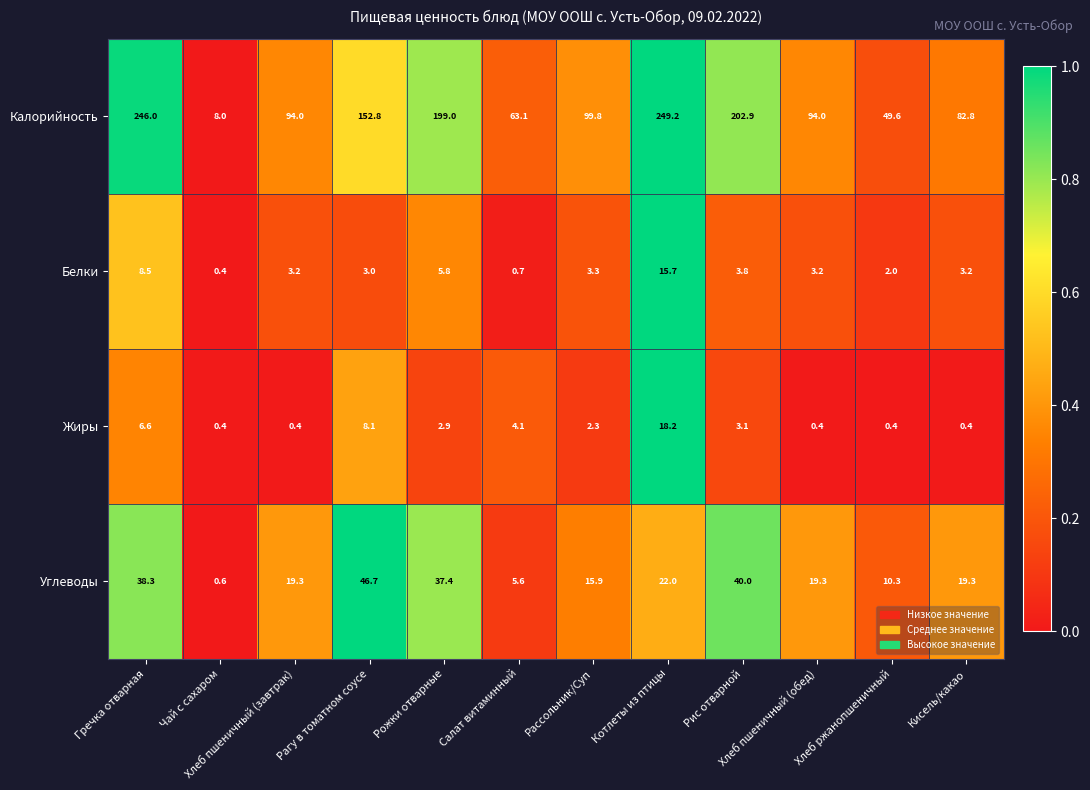

What is the difference between the maximum and minimum values in the Калорийность series?

241.2